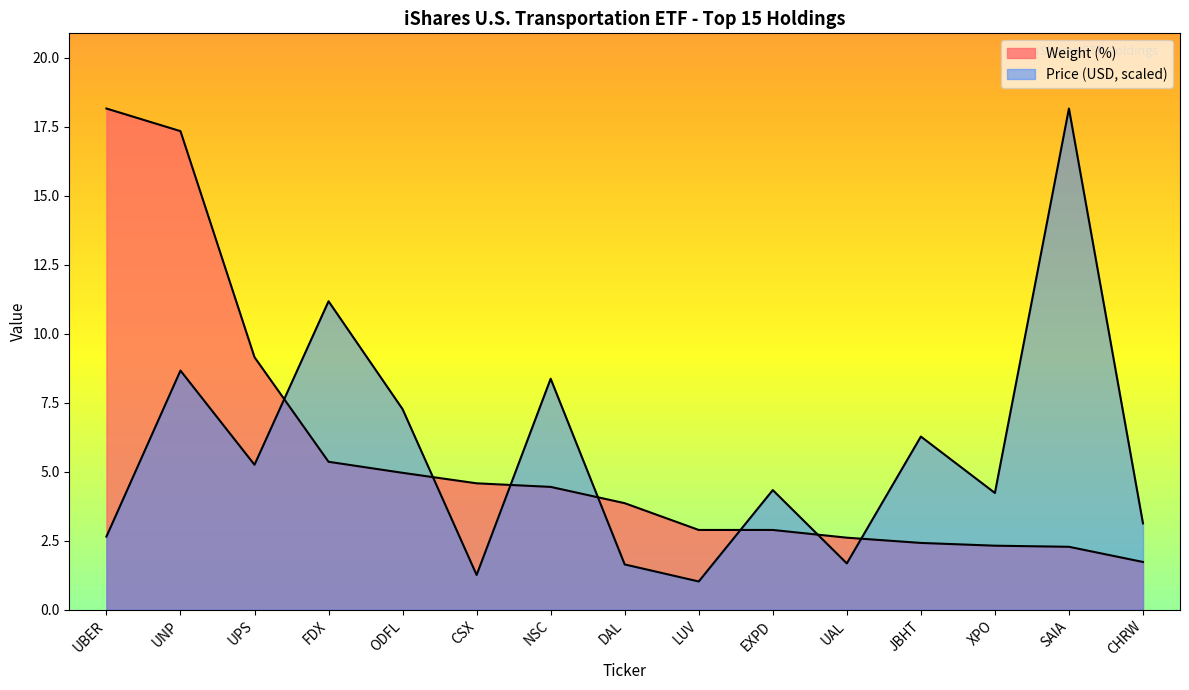

Rank the series by their maximum value, from lowest to highest.

Weight (%), Price (USD)